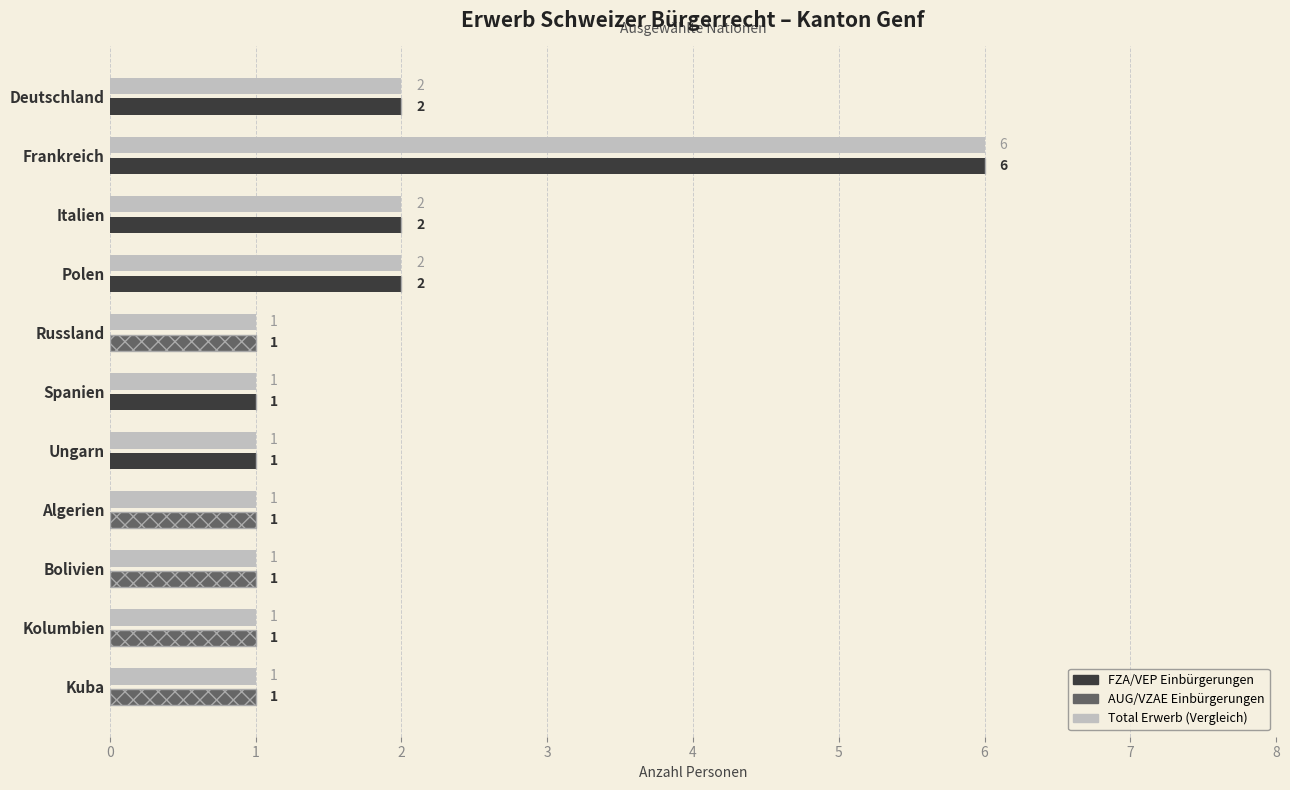

What is the sum of the AUG/VZAE Total values at Ungarn and Russland?

1